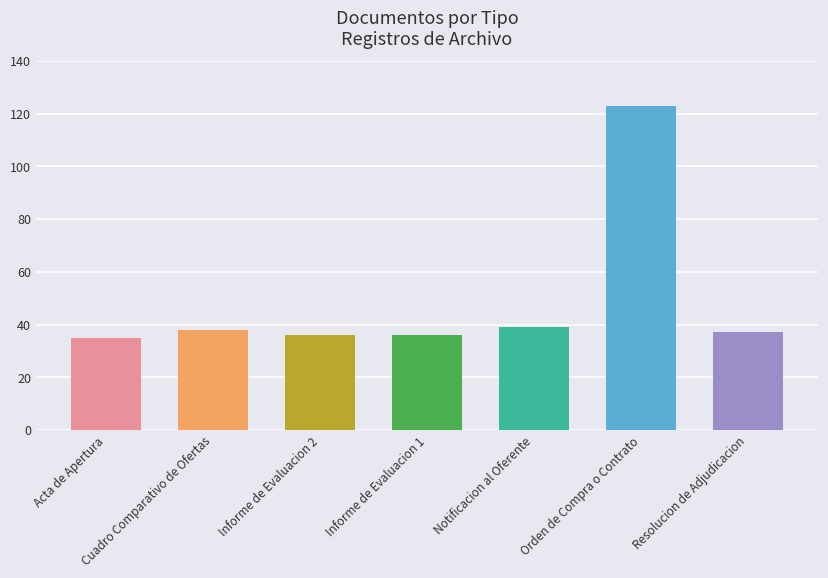

What is the sum of all values?

344